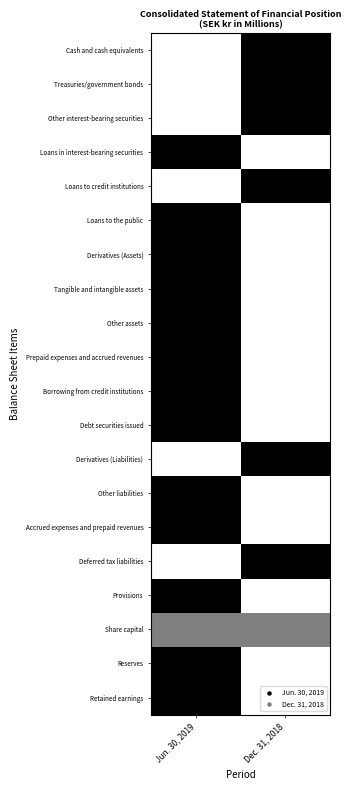

Which has a higher value, Dec. 31, 2018 or Jun. 30, 2019?

Dec. 31, 2018